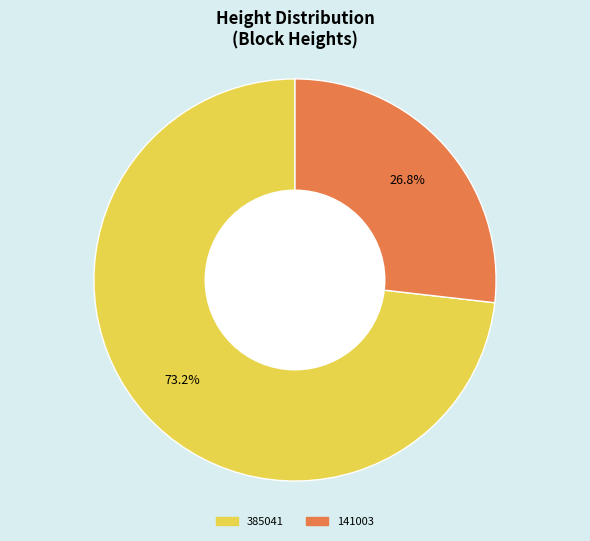

The 141003 slice represents 27% of the pie. True or false?

True